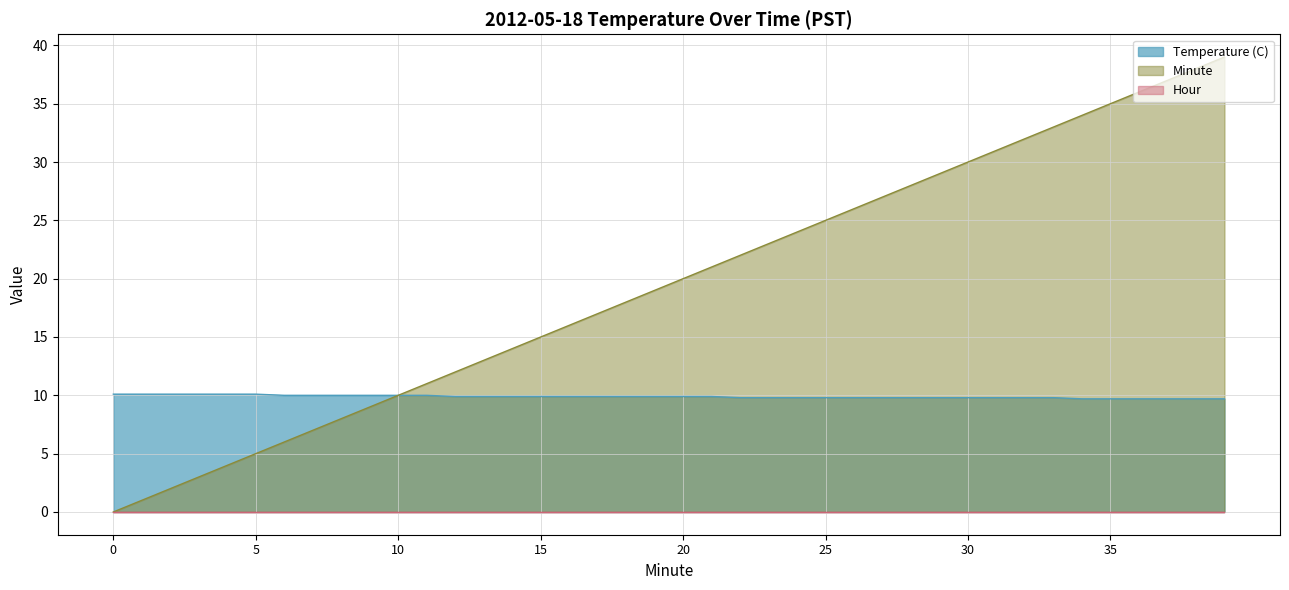

Rank the categories by Minute value from lowest to highest.

0, 1, 2, 3, 4, 5, 6, 7, 8, 9, 10, 11, 12, 13, 14, 15, 16, 17, 18, 19, 20, 21, 22, 23, 24, 25, 26, 27, 28, 29, 30, 31, 32, 33, 34, 35, 36, 37, 38, 39